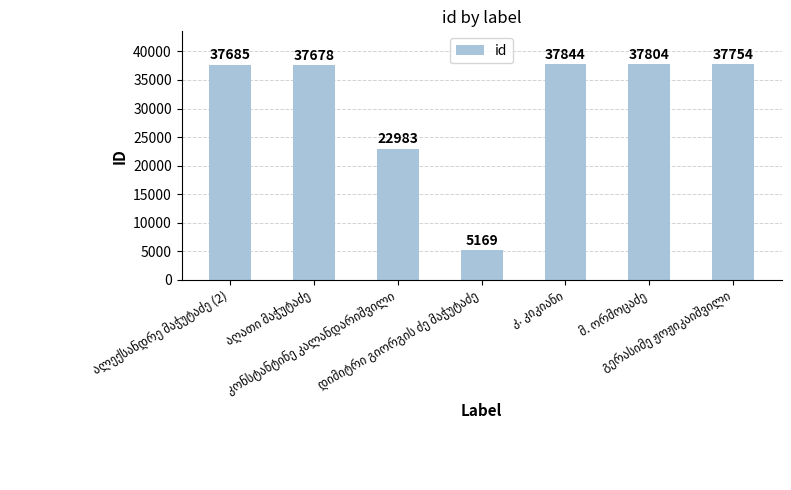

What is the maximum value shown in the chart?

37844